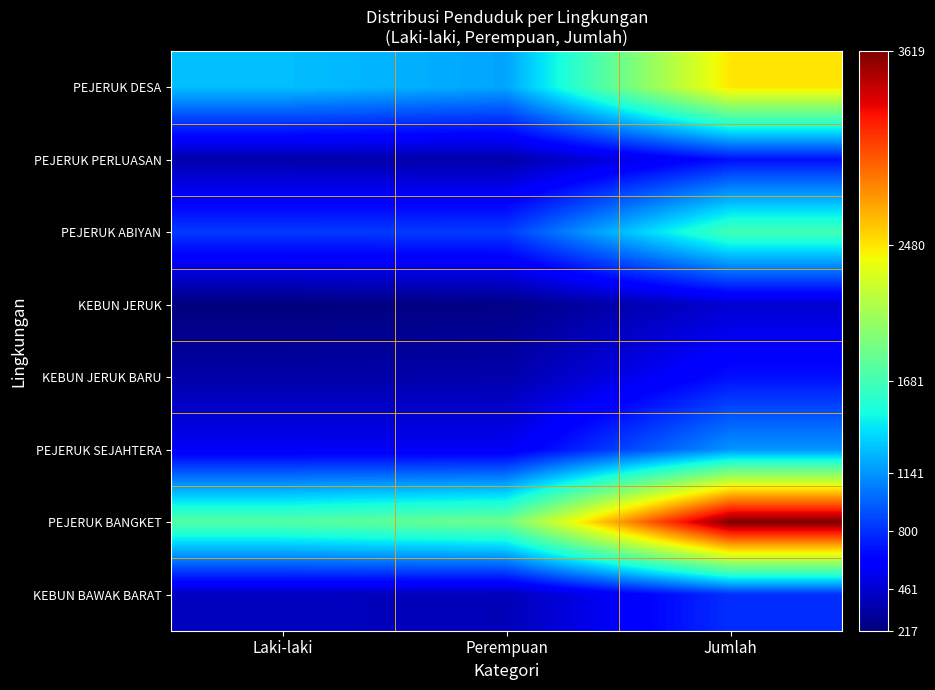

At how many categories does at least one series exceed 2474?

1